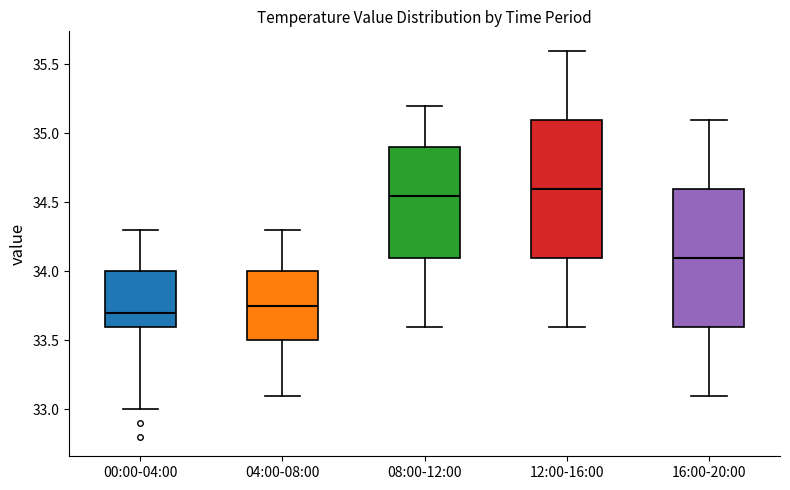

Where does the median line of the box for 04:00-08:00 sit on the y-axis? The values are not printed on the chart, so give them approximately, as read against the axis.

33.75